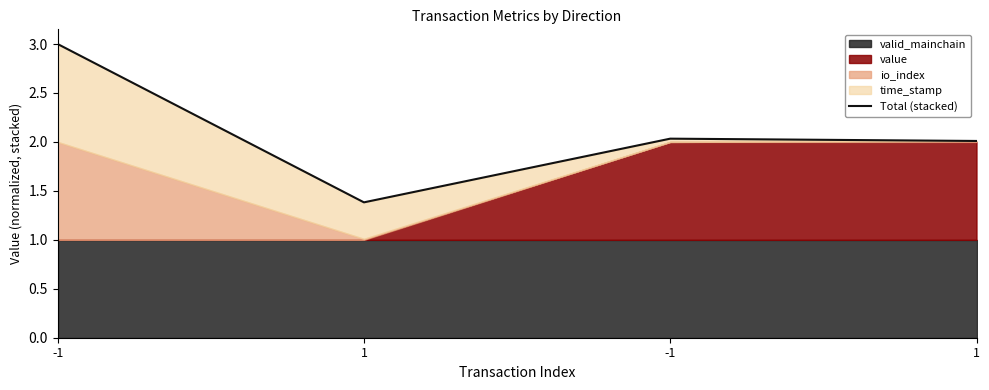

What is the difference between the maximum and second lowest values?

1.0